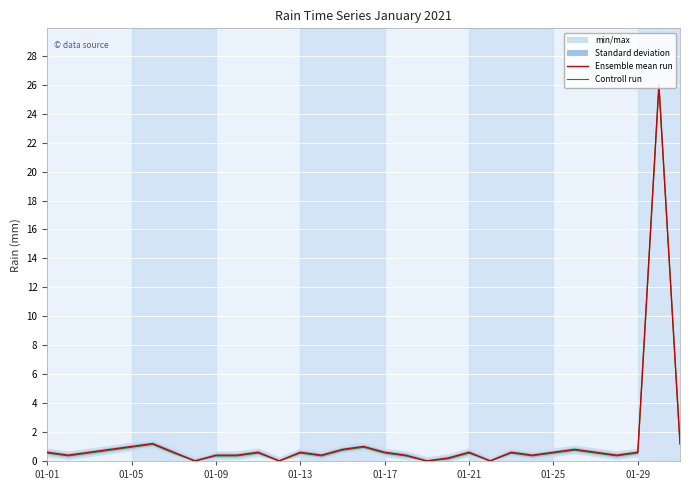

What is the highest value of the Ensemble mean run series?

26.0